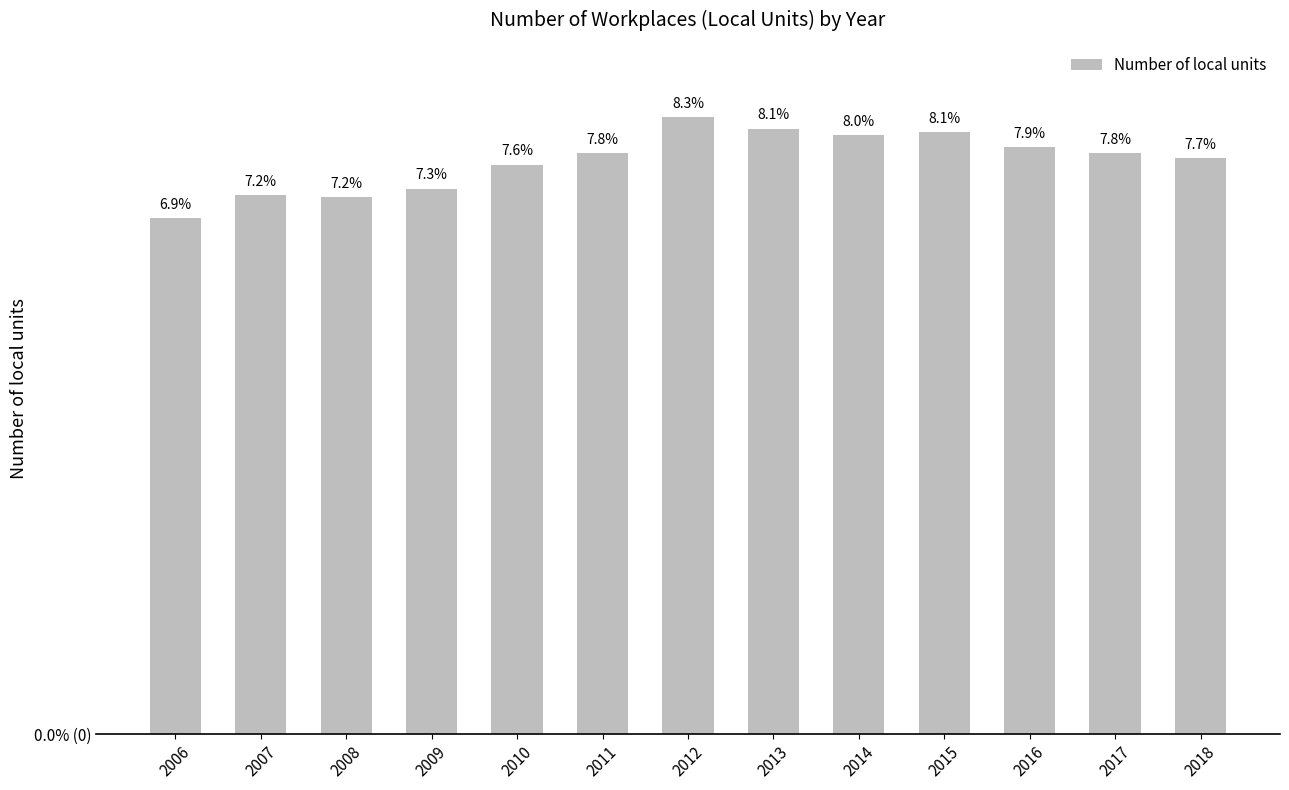

The chart shows a value of 14453 at 2009. True or false?

True